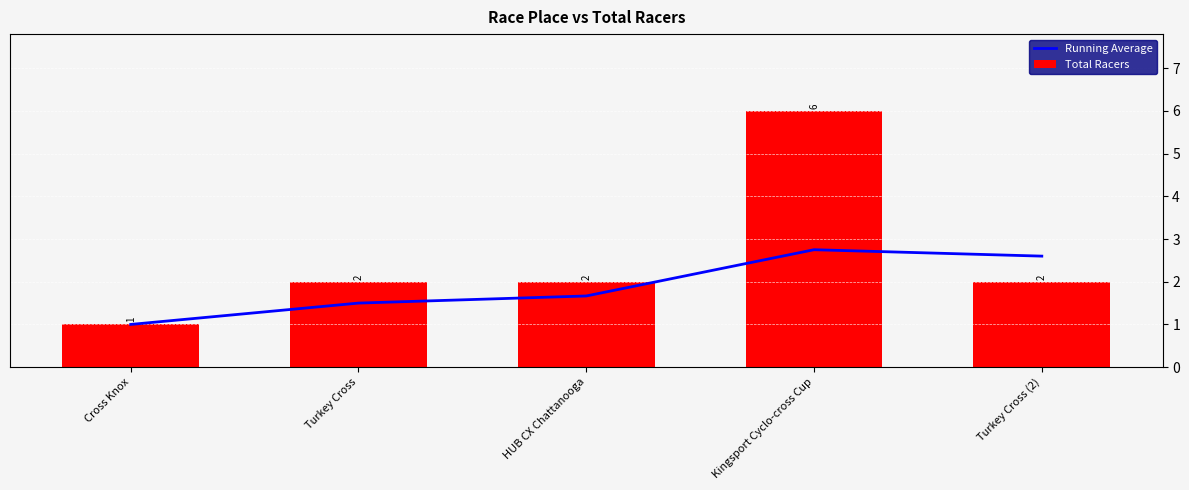

Is it true that Total Racers equals 10.3 at Kingsport Cyclo-cross Cup?

False